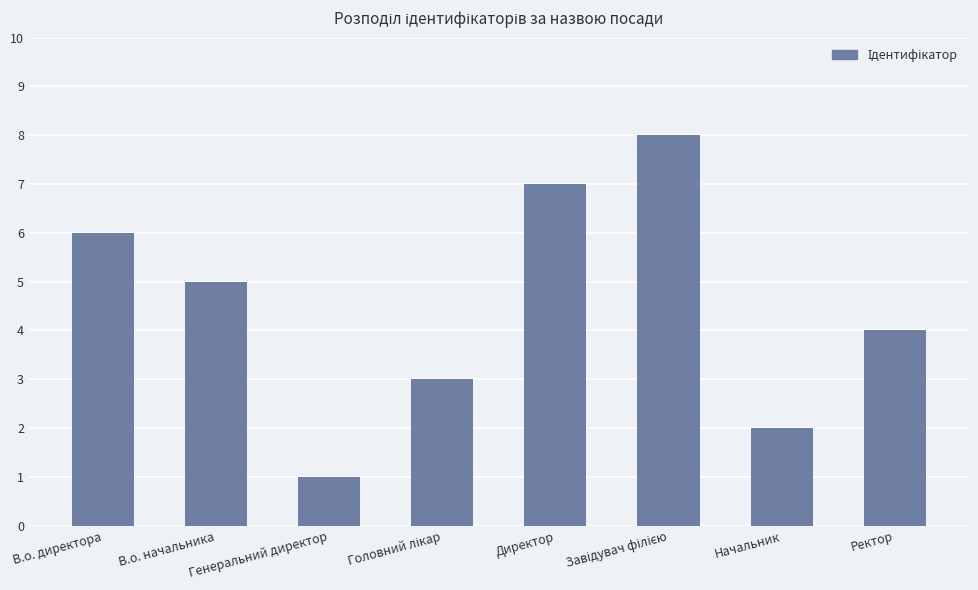

What is the maximum value shown in the chart?

8